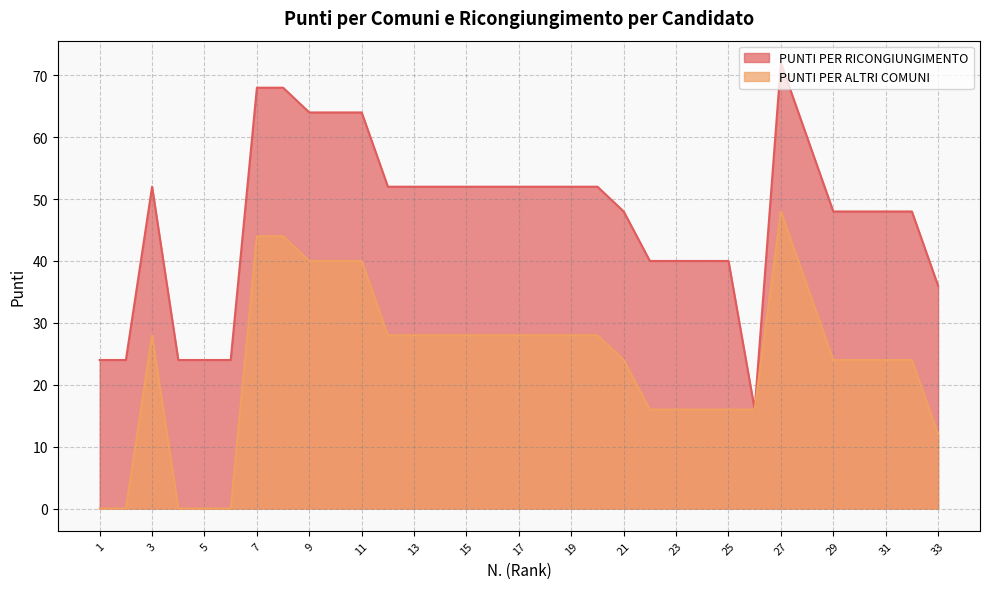

What is the approximate value of PUNTI PER RICONGIUNGIMENTO at 4?

24